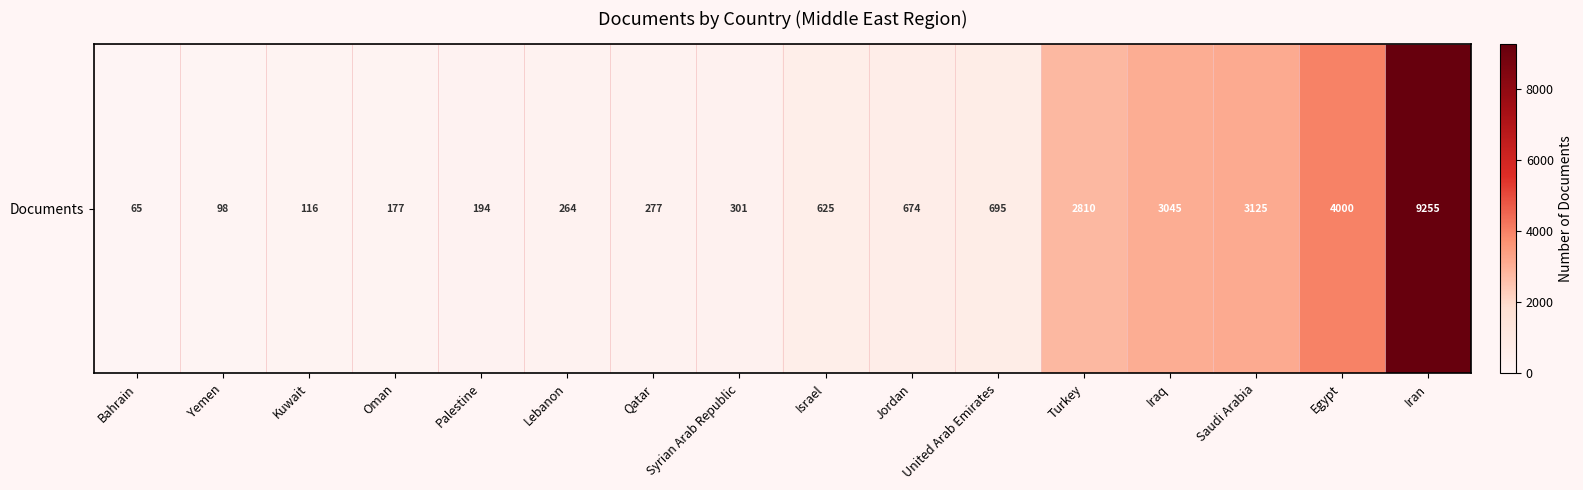

What is the greatest value displayed?

9255